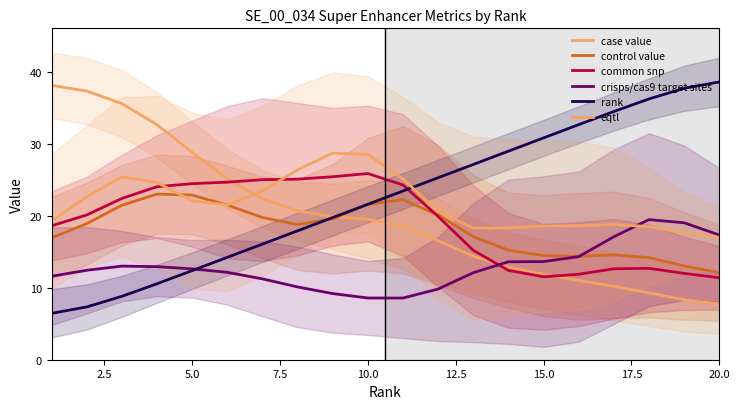

Does the chart display data point markers on the line(s)?

No